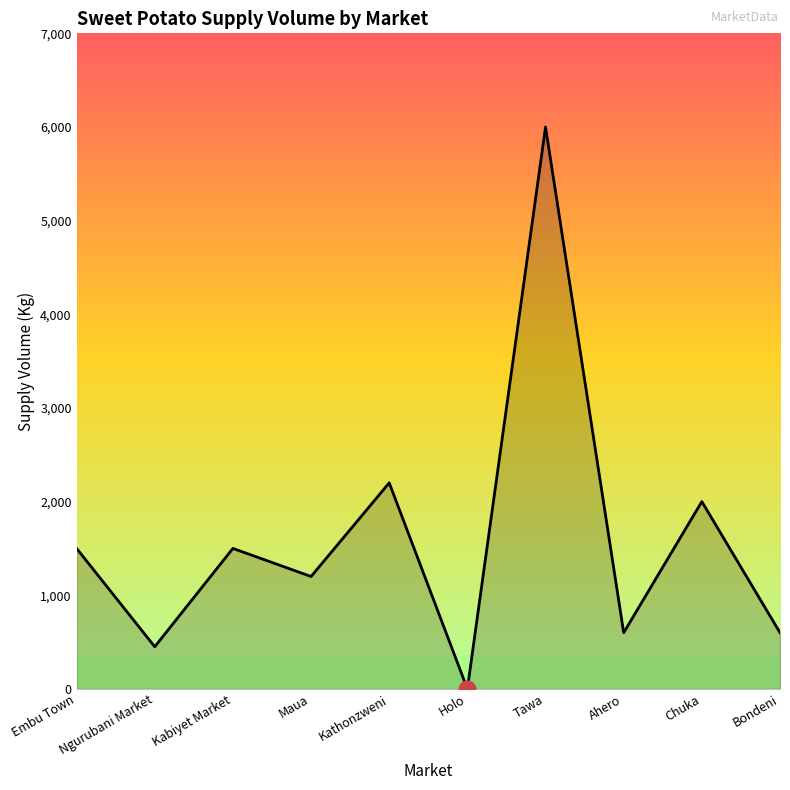

Reading left to right, what are all the values shown in this chart?

1500	450	1500	1200	2200	0	6000	600	2000	600